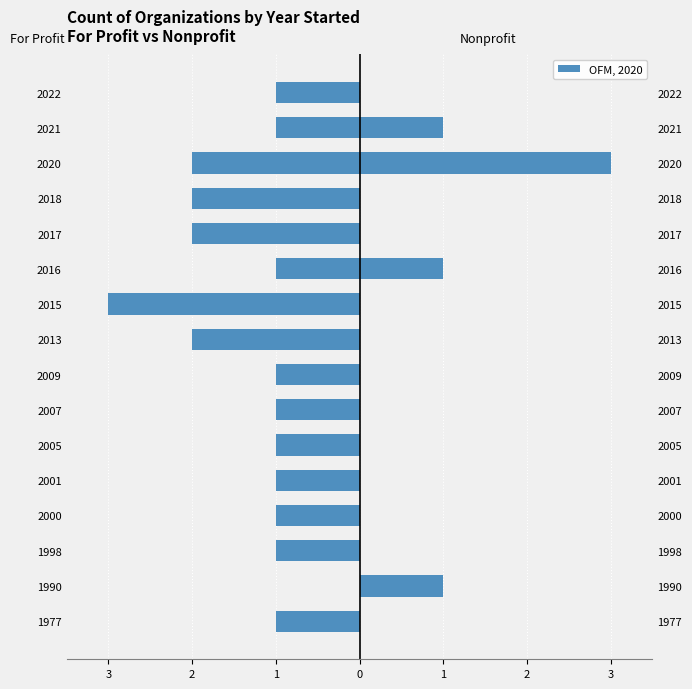

Reading left to right, extract all data points from this chart.

For Profit: -1	0	-1	-1	-1	-1	-1	-1	-2	-3	-1	-2	-2	-2	-1	-1
Nonprofit: 0	1	0	0	0	0	0	0	0	0	1	0	0	3	1	0